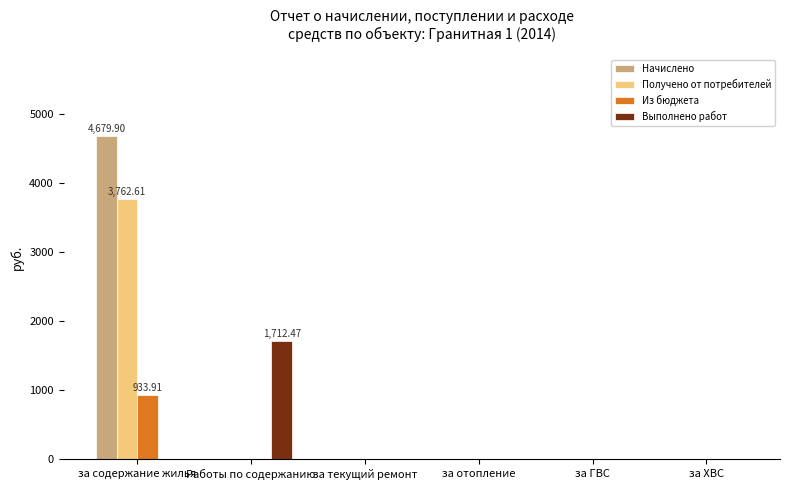

What is the greatest value displayed?

4679.9